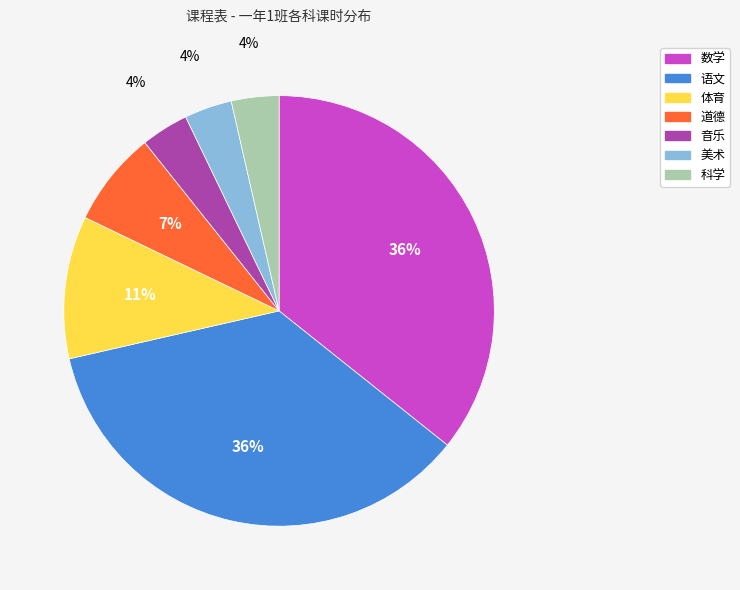

To the nearest percent, what is the difference between the 体育 and 科学 slice percentages?

7%